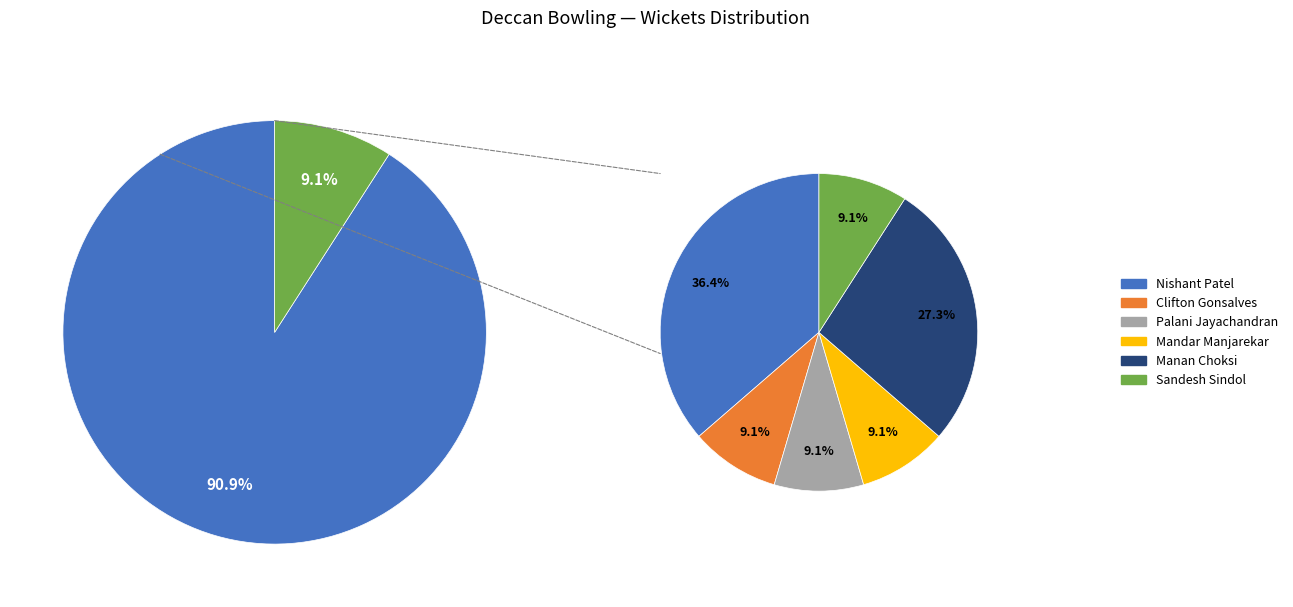

To the nearest percent, what is the average slice percentage?

17%